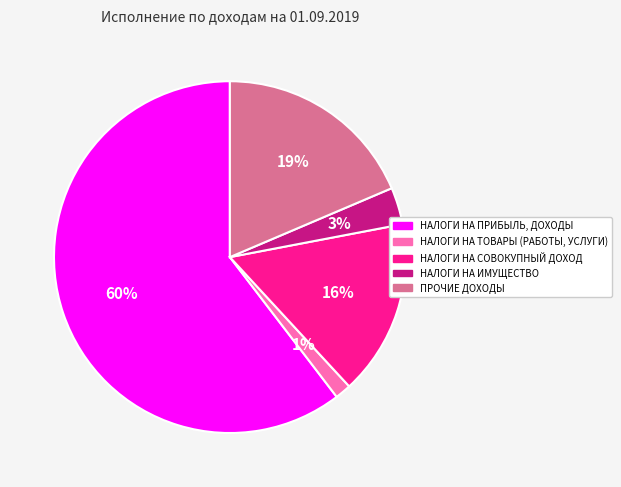

What percentage is the НАЛОГИ НА ИМУЩЕСТВО slice, to the nearest percent?

3%